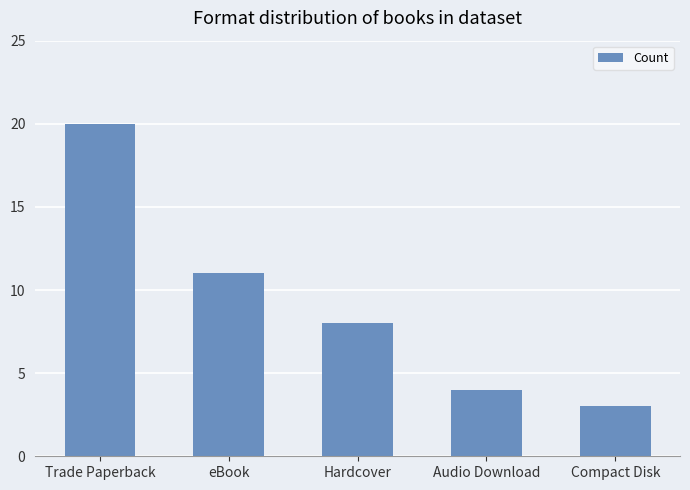

Rank the categories by value from lowest to highest.

Compact Disk, Audio Download, Hardcover, eBook, Trade Paperback